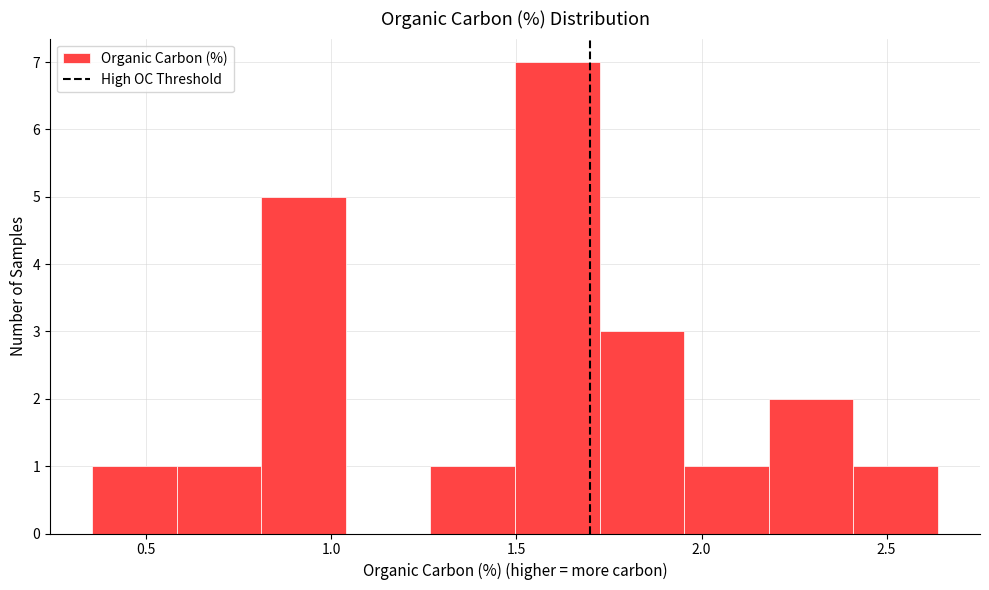

Reading left to right, list every bar in this chart as the range it spans on the x-axis followed by its height. Neither the bar edges nor the heights are printed on the chart, so give them approximately, as read against the axes.

0.35 to 0.60: 1
0.60 to 0.80: 1
0.80 to 1.05: 5
1.05 to 1.25: 0
1.25 to 1.50: 1
1.50 to 1.70: 7
1.70 to 1.95: 3
1.95 to 2.20: 1
2.20 to 2.40: 2
2.40 to 2.65: 1